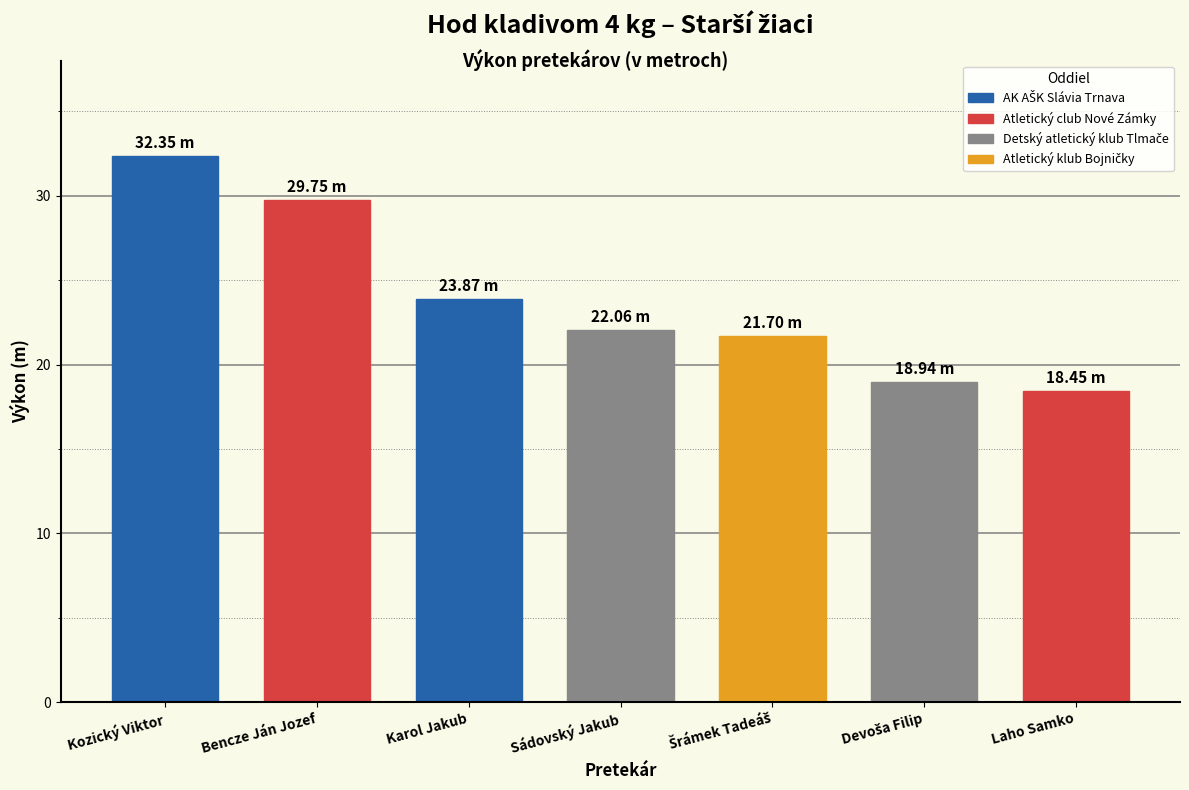

Which label corresponds to the smallest value in the chart?

Laho Samko